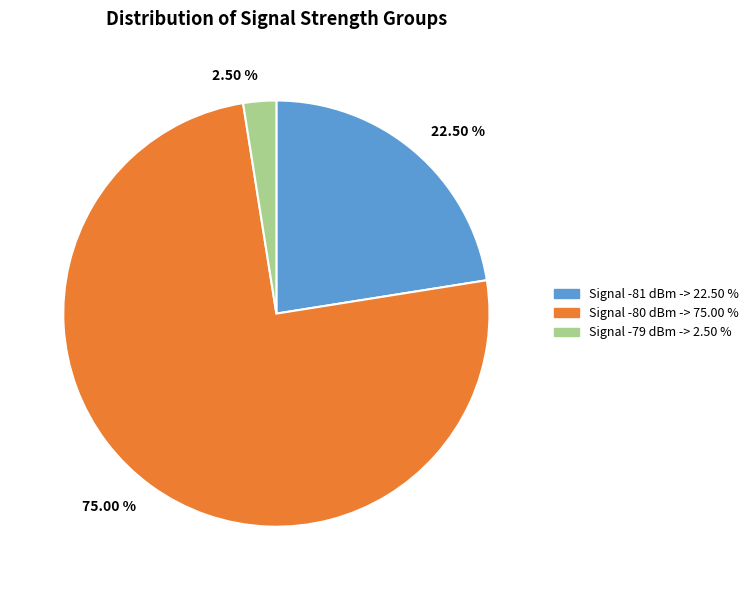

What is the ratio of the value at 22.50 % to the value at 2.50 %?

9.0